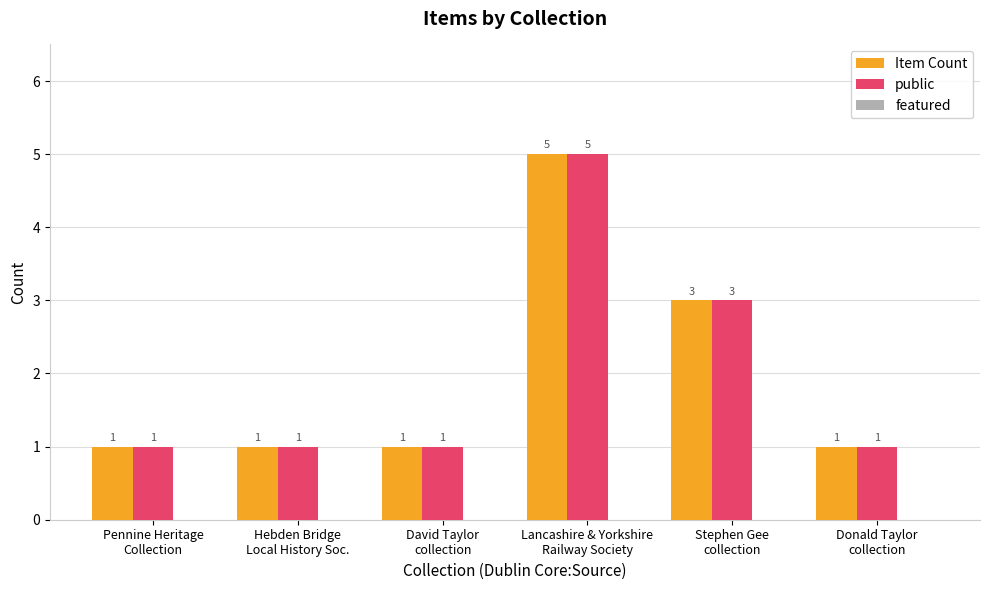

What is the maximum value shown in the chart?

5